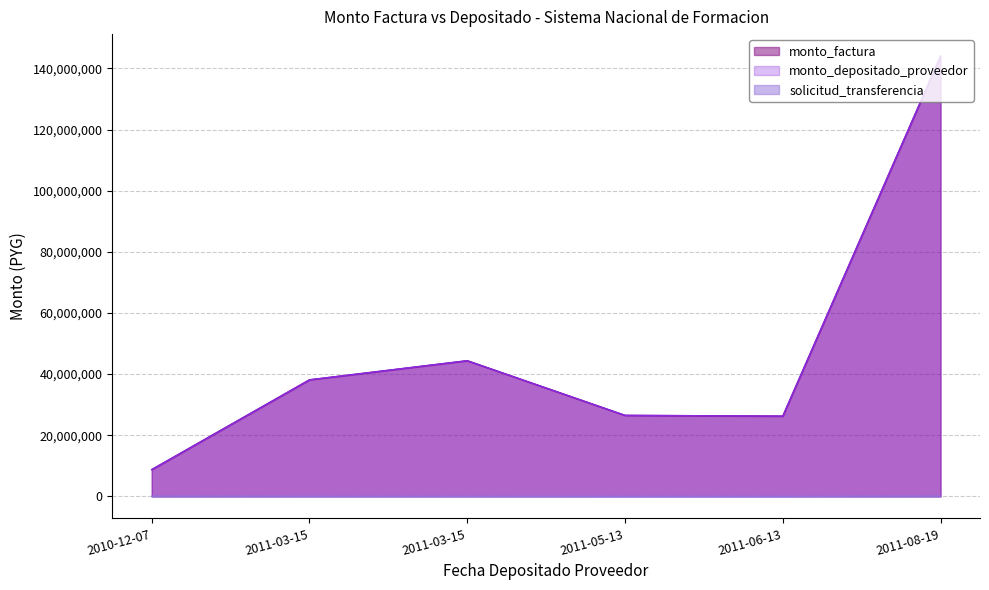

Is the value of solicitud_transferencia at 2011-05-13 greater than the value of monto_depositado_proveedor at 2011-03-15?

No